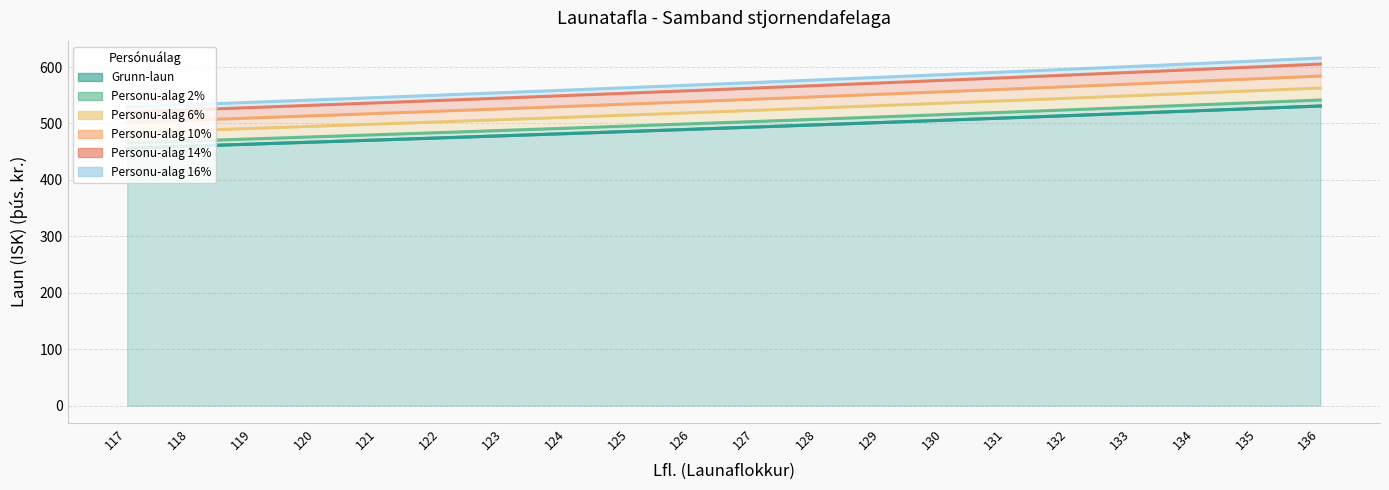

What is the difference between the maximum and minimum values in the Personu-alag 10% series?

82.1